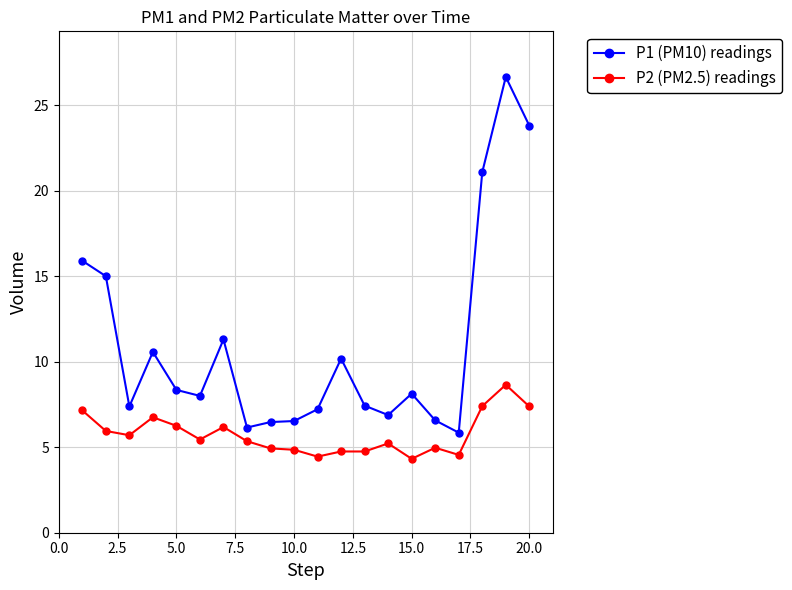

List the series in order of their peak value, lowest first.

P2 (PM2.5) readings, P1 (PM10) readings